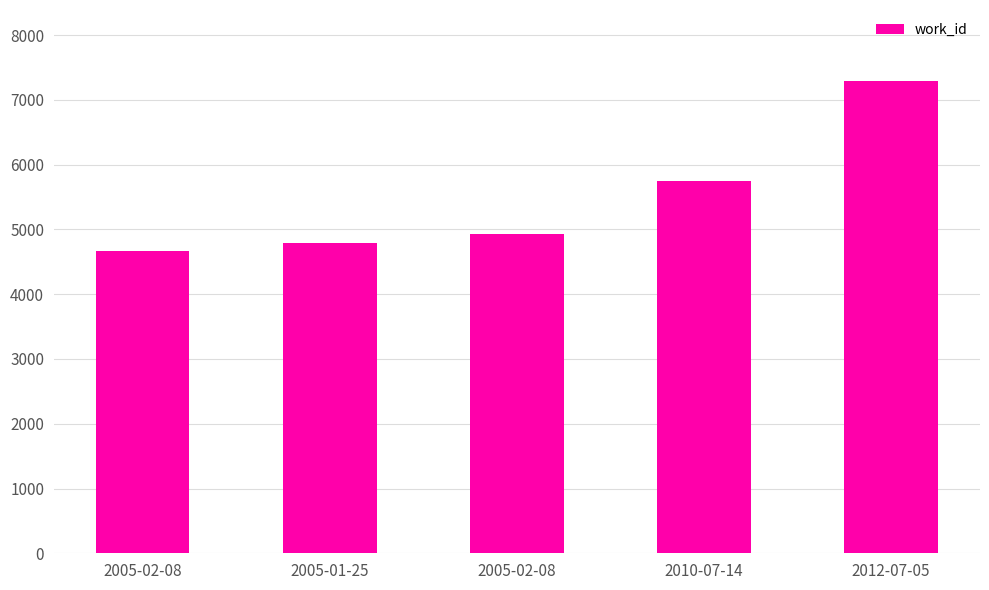

The chart shows a value of 8642 at 2010-07-14. True or false?

False